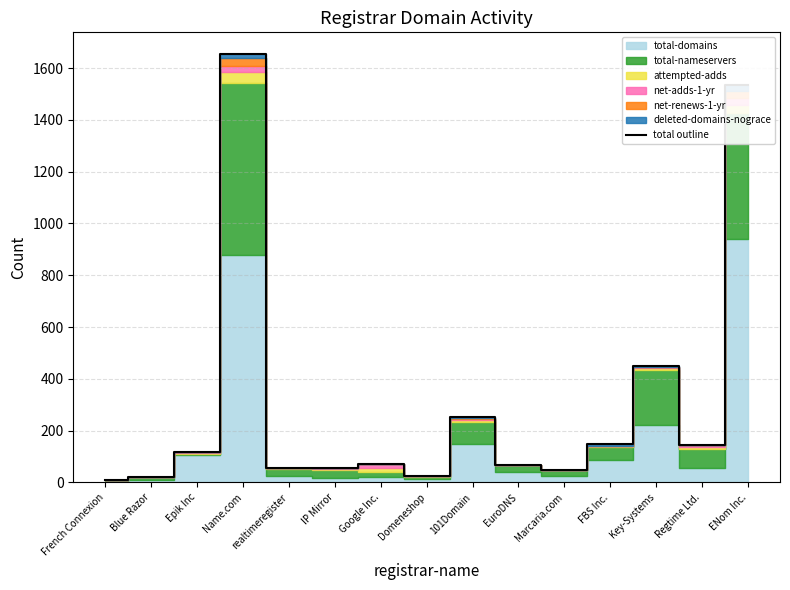

How many values are below 72?

7